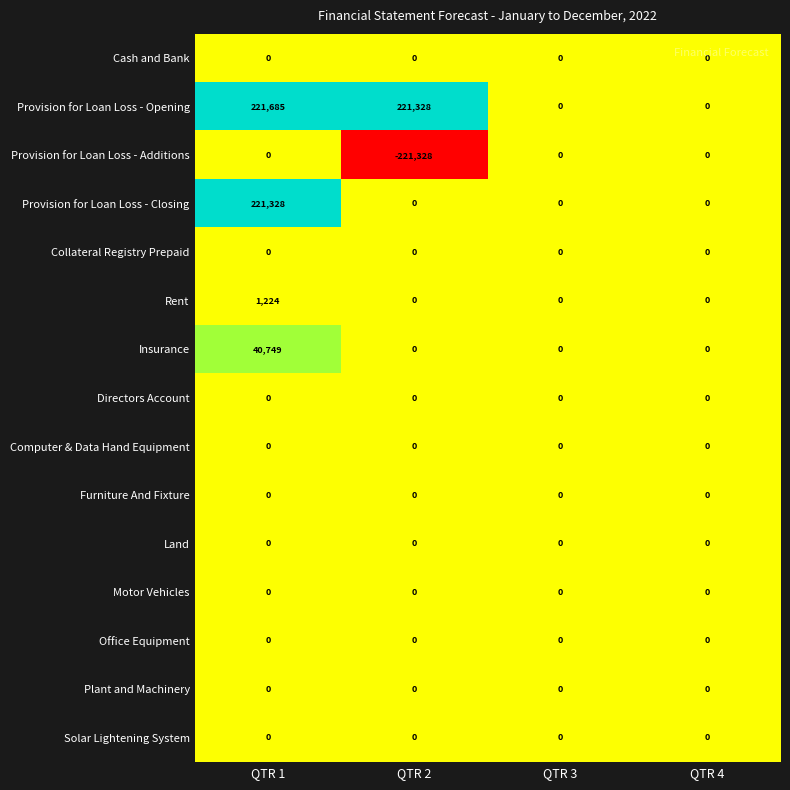

What is the total value across all series at QTR 1?

484986